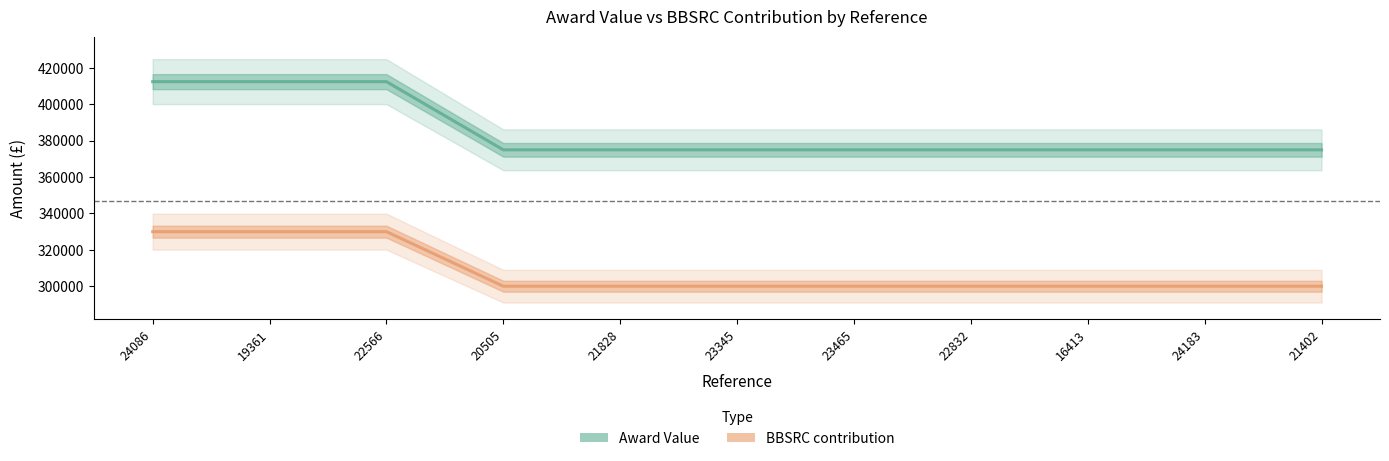

At how many categories does at least one series exceed 367305?

11